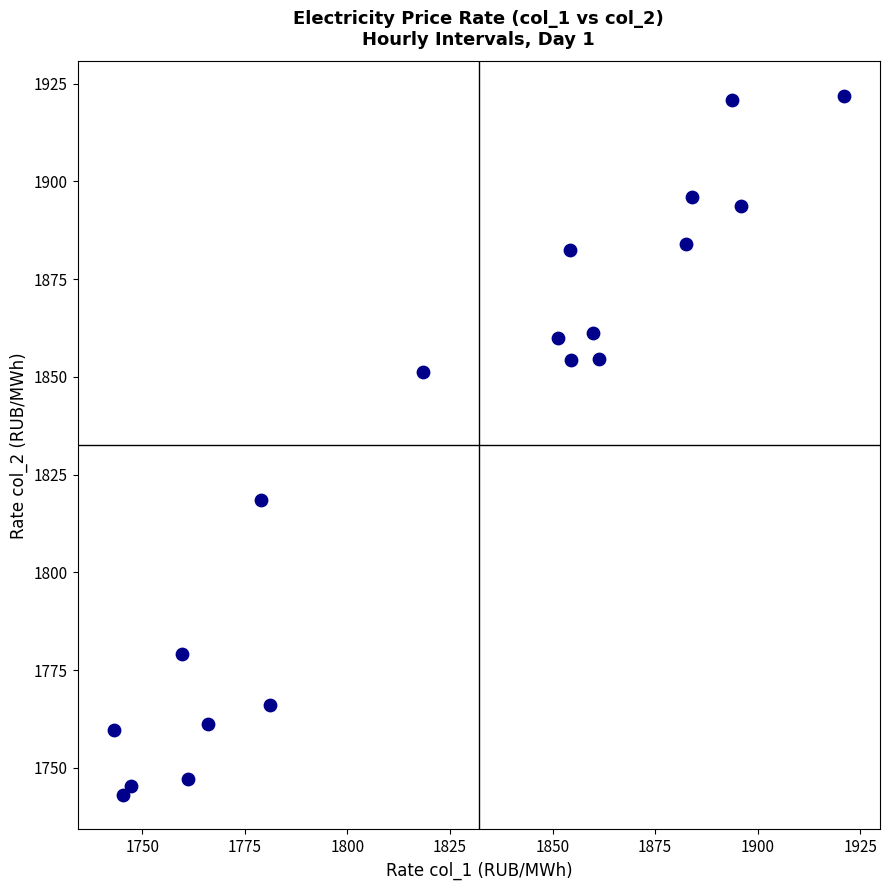

What is the range of Y values (max minus min)?

178.6